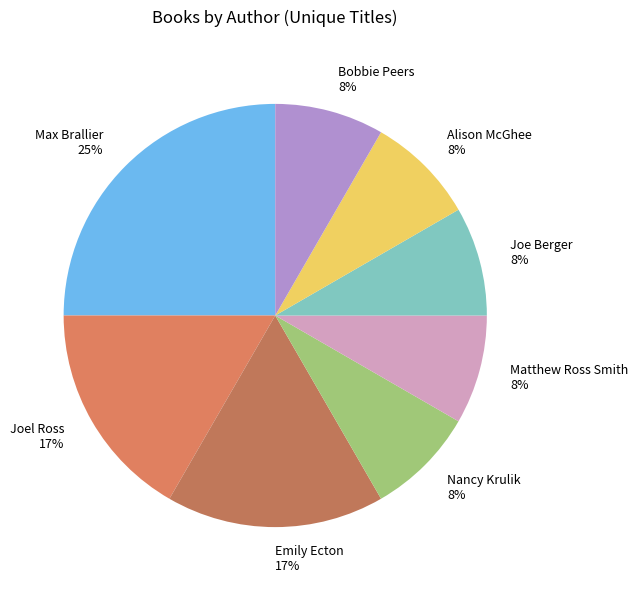

What is the ratio of the value at Matthew Ross Smith to the value at Emily Ecton?

0.5